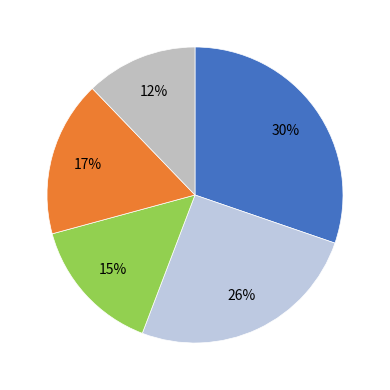

Which slice is the largest?

Genferseeregion